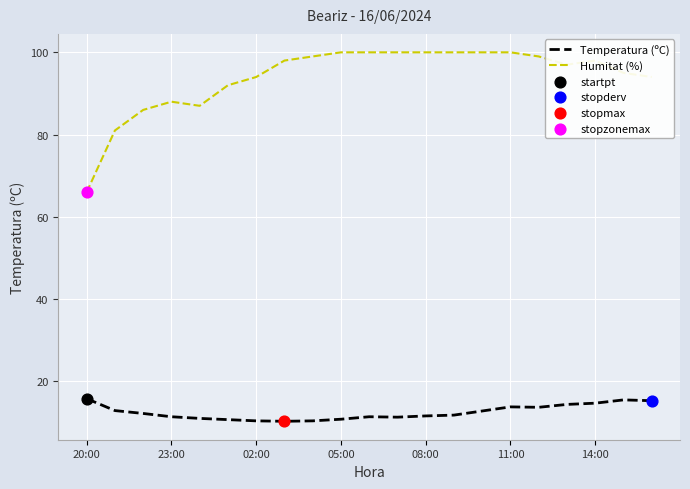

Which series has the largest total across all categories?

Humitat (%)